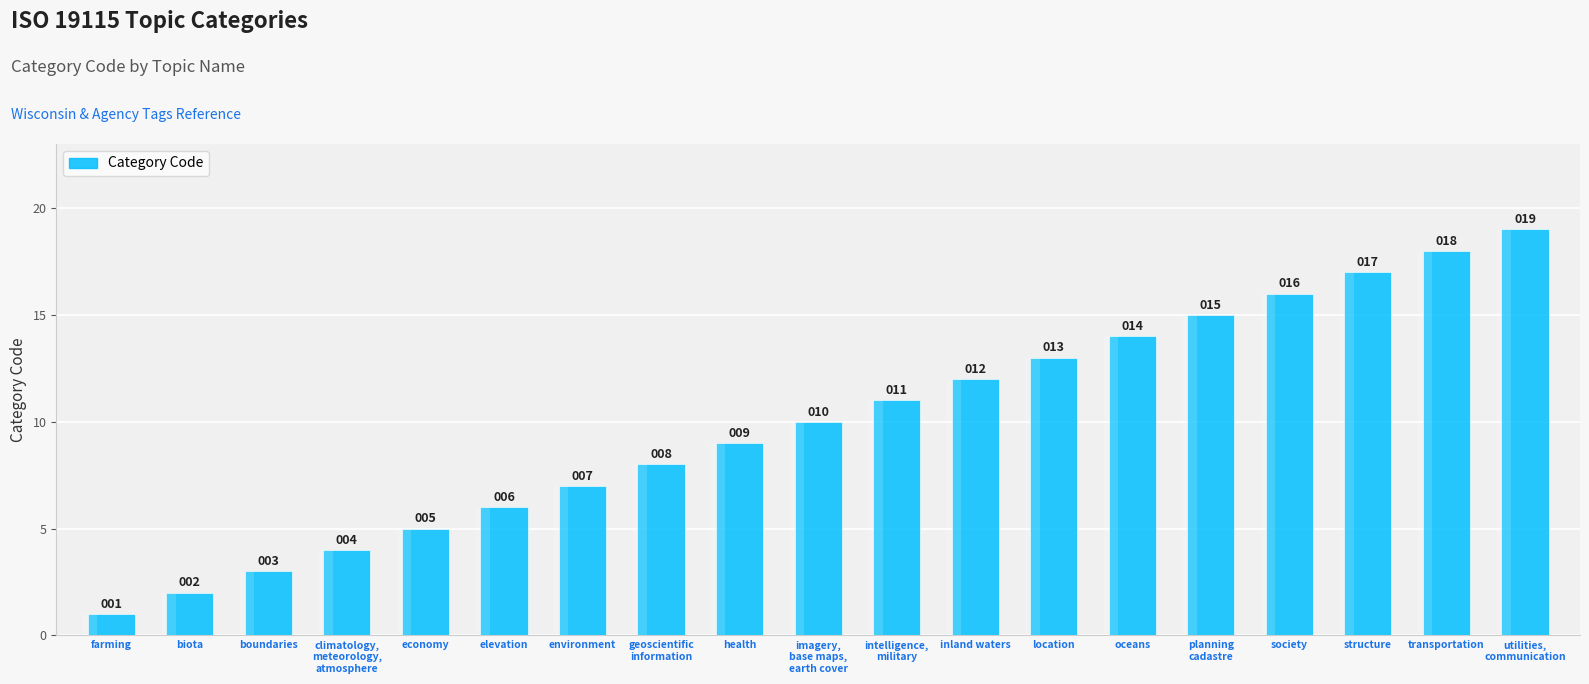

What is the minimum value shown in the chart?

1